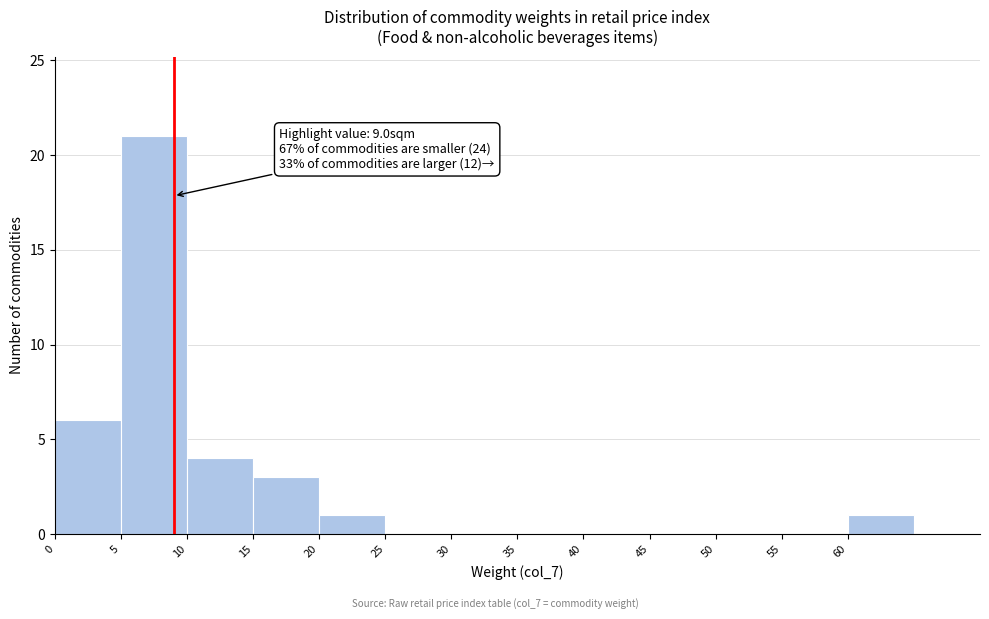

Over which range of the x-axis is the bar tallest?

5 to 10